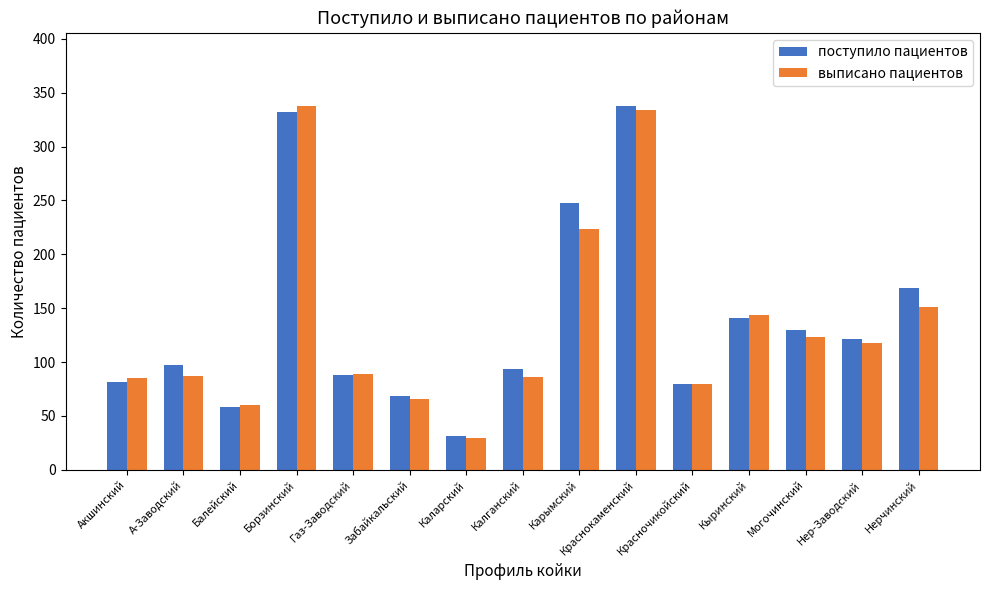

Which category has the highest value in the поступило пациентов series?

Краснокаменский